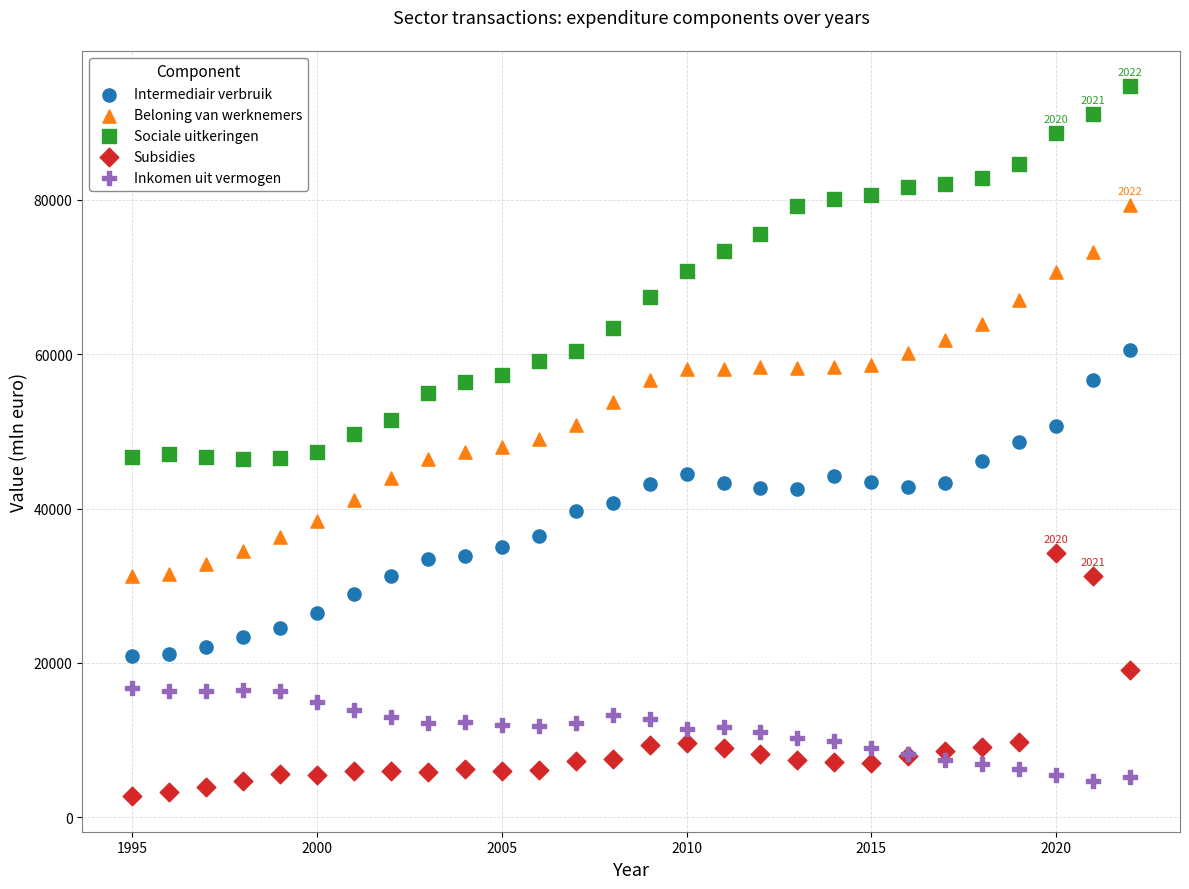

What is the X range (max minus min) for the scatter plot?

27